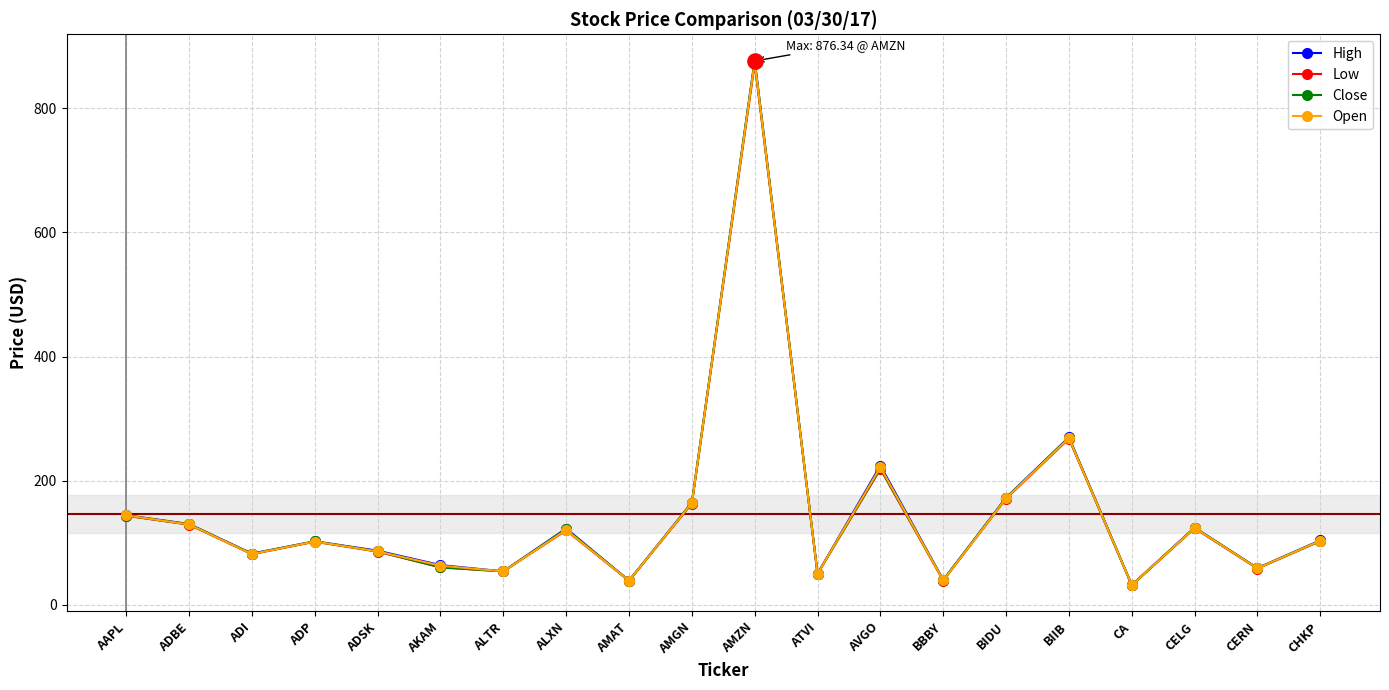

Which series has the widest spread of values?

High